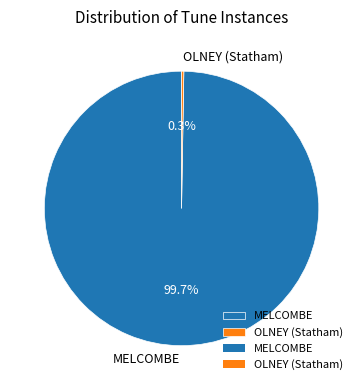

How much of the chart is everything except MELCOMBE?

0.3%